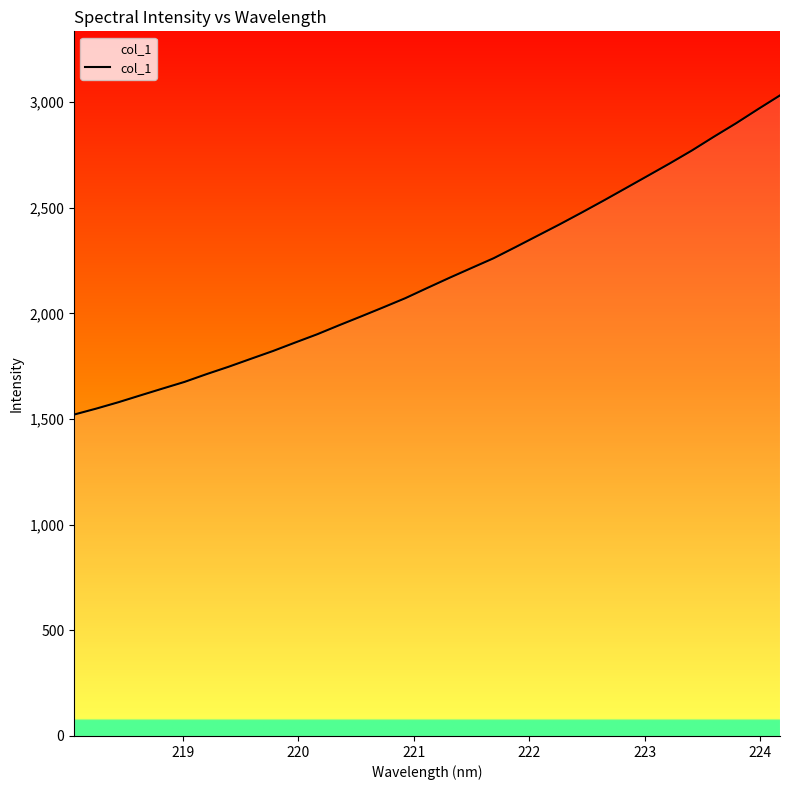

What is the difference between the maximum and minimum values?

1510.7